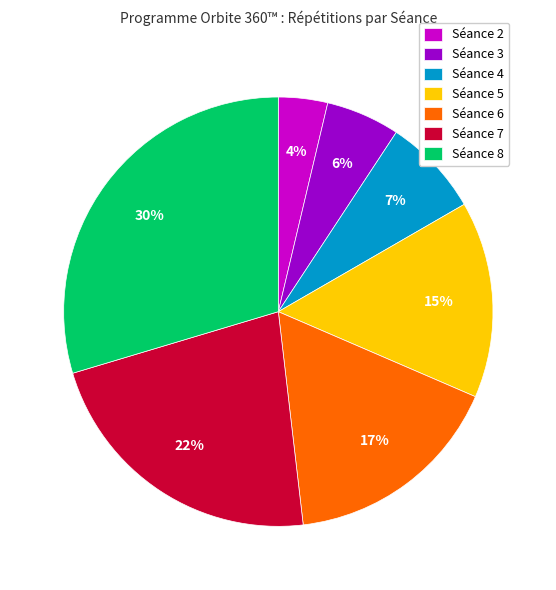

To the nearest percent, what portion does Séance 2 represent?

4%